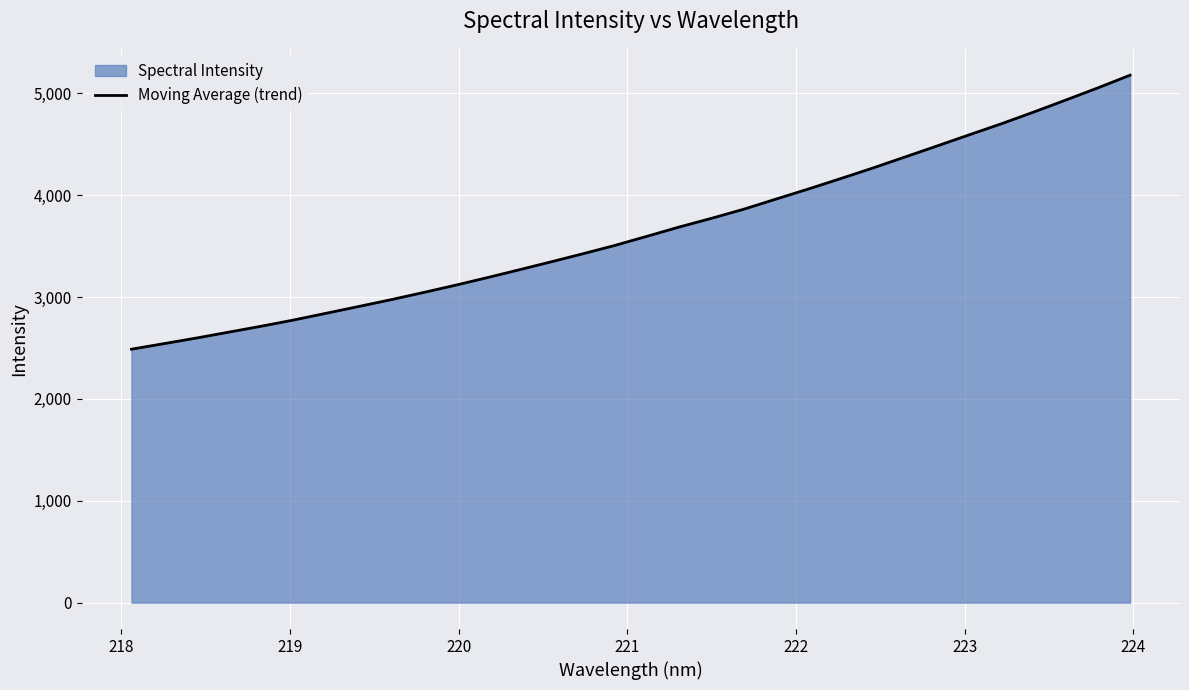

What is the smallest value displayed?

2487.9